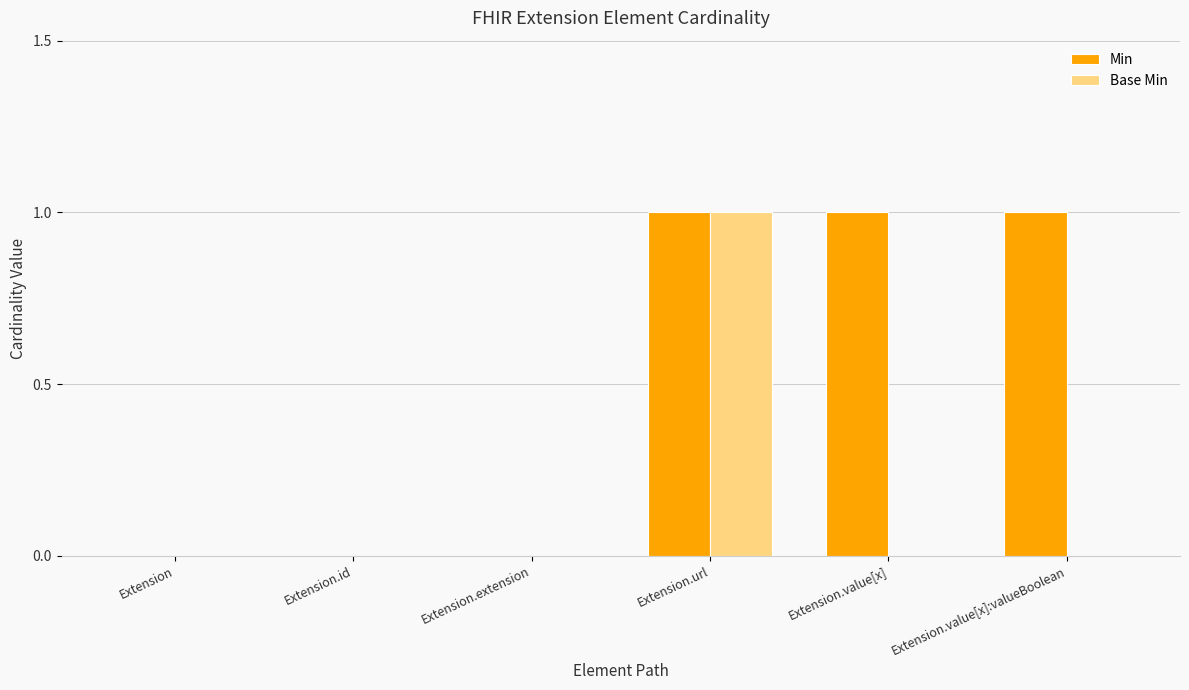

Is the value of Min at Extension greater than the value of Base Min at Extension.url?

No